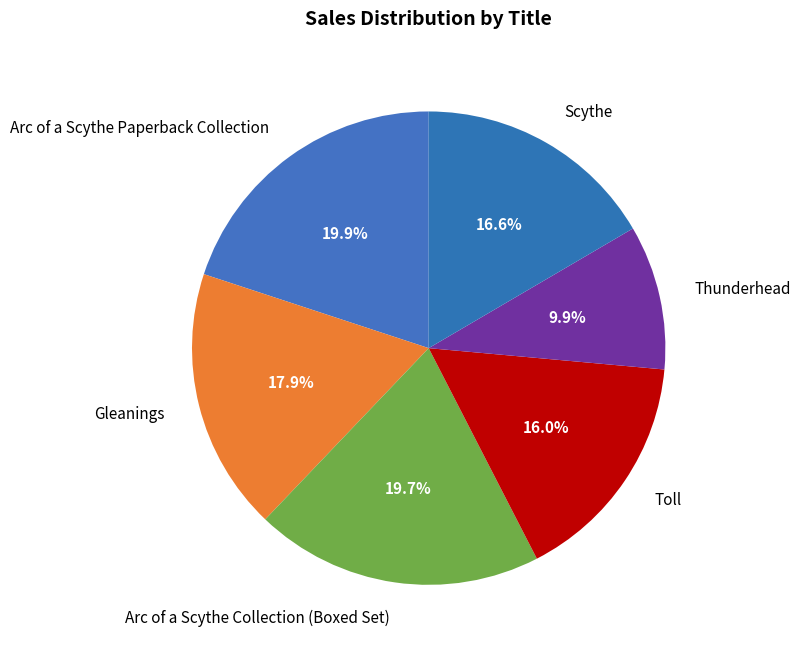

What portion of the pie excludes Arc of a Scythe Paperback Collection?

80.1%